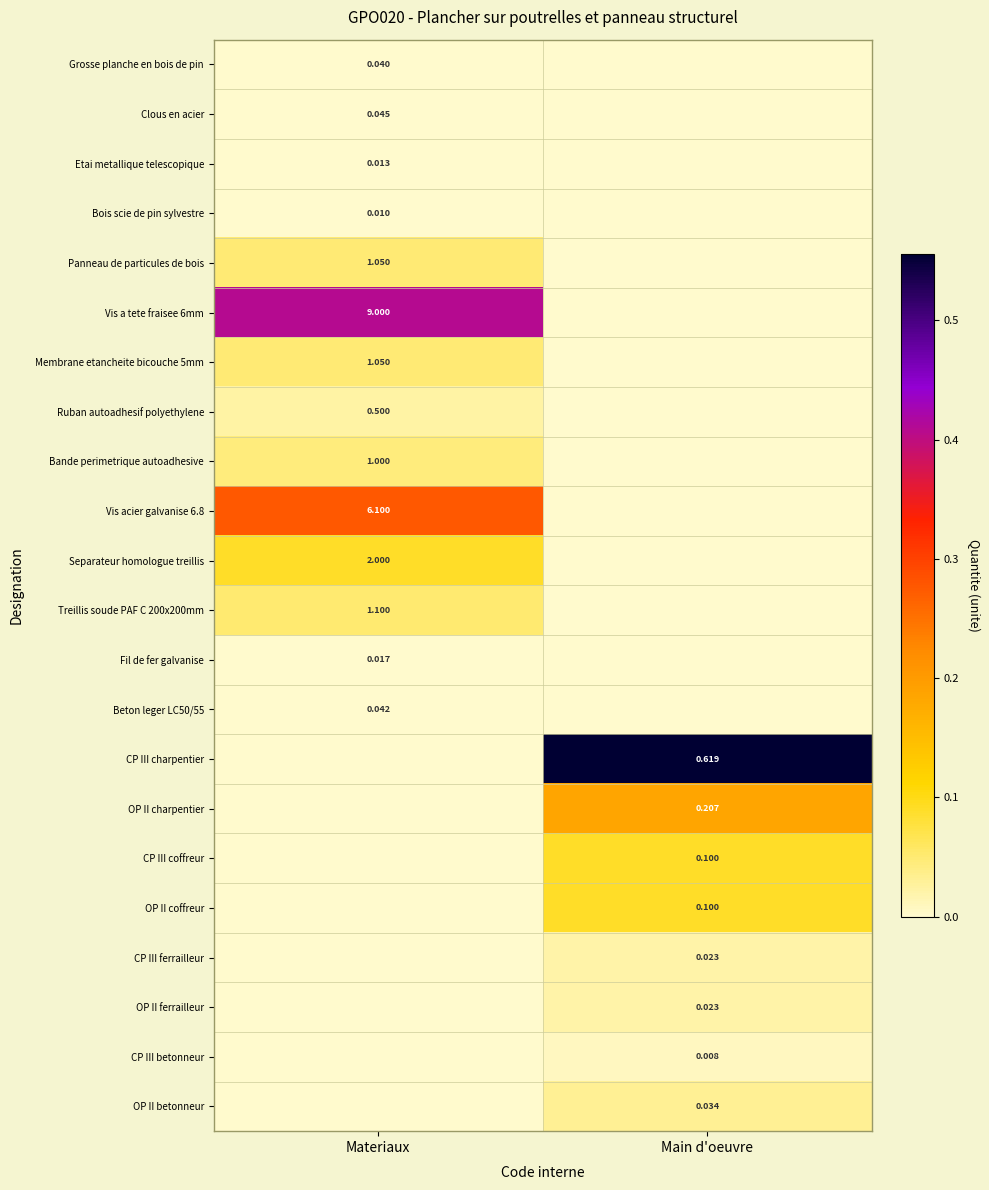

Is the value of Beton leger LC50/55 at Materiaux greater than the value of OP II betonneur at Materiaux?

Yes